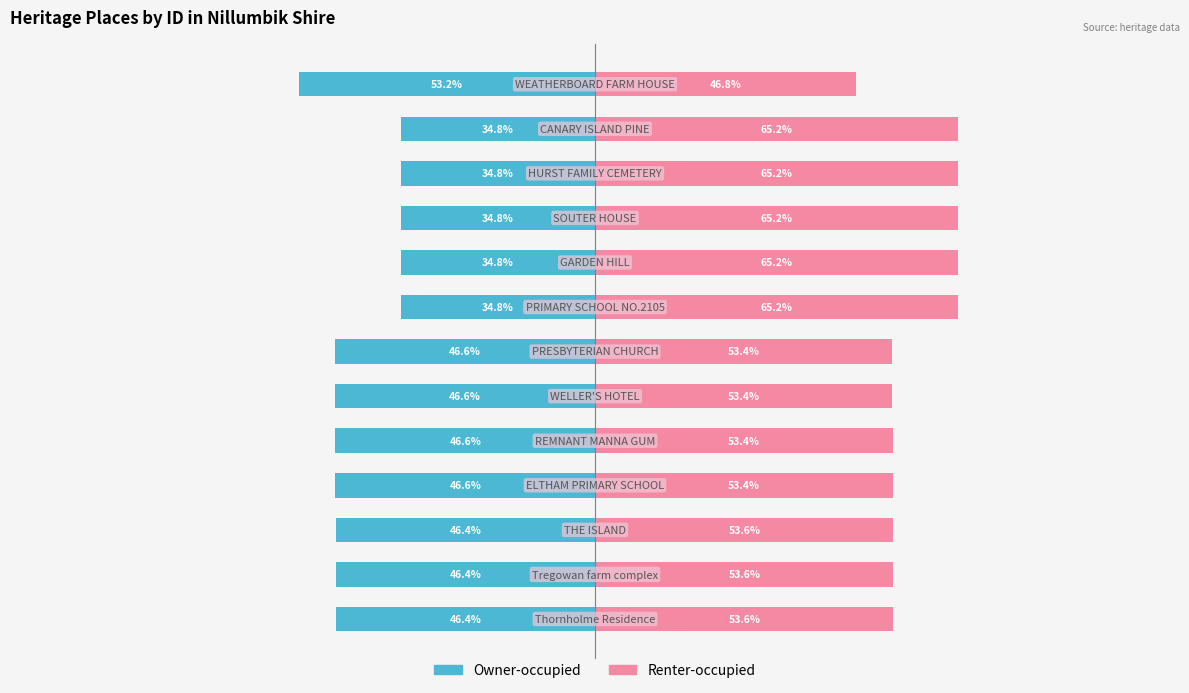

Does the chart contain stacked bars?

No